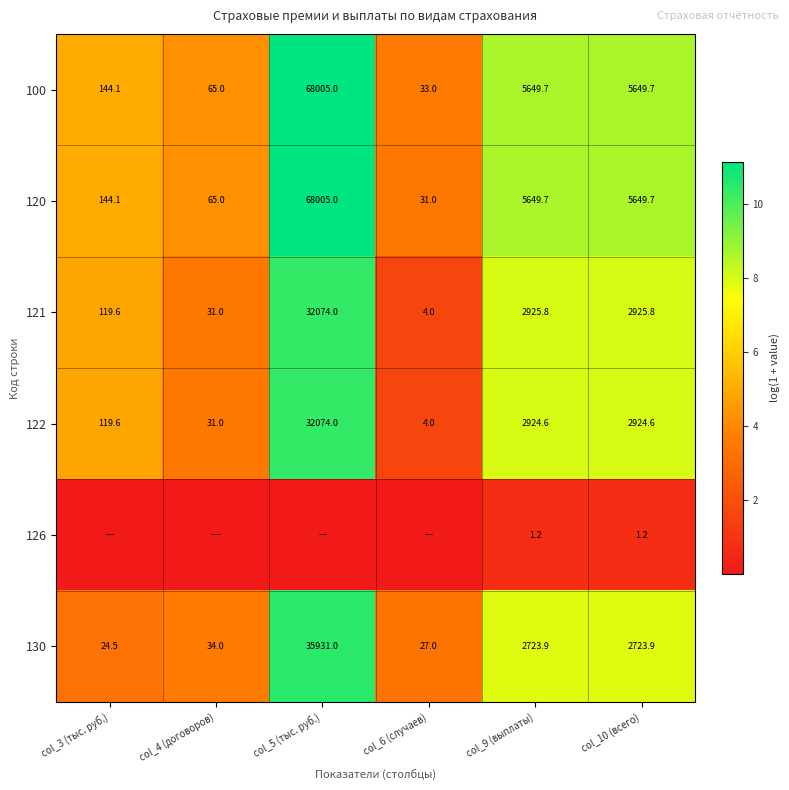

Is the value of 100 at col_3 (тыс. руб.) greater than the value of 130 at col_6 (случаев)?

Yes